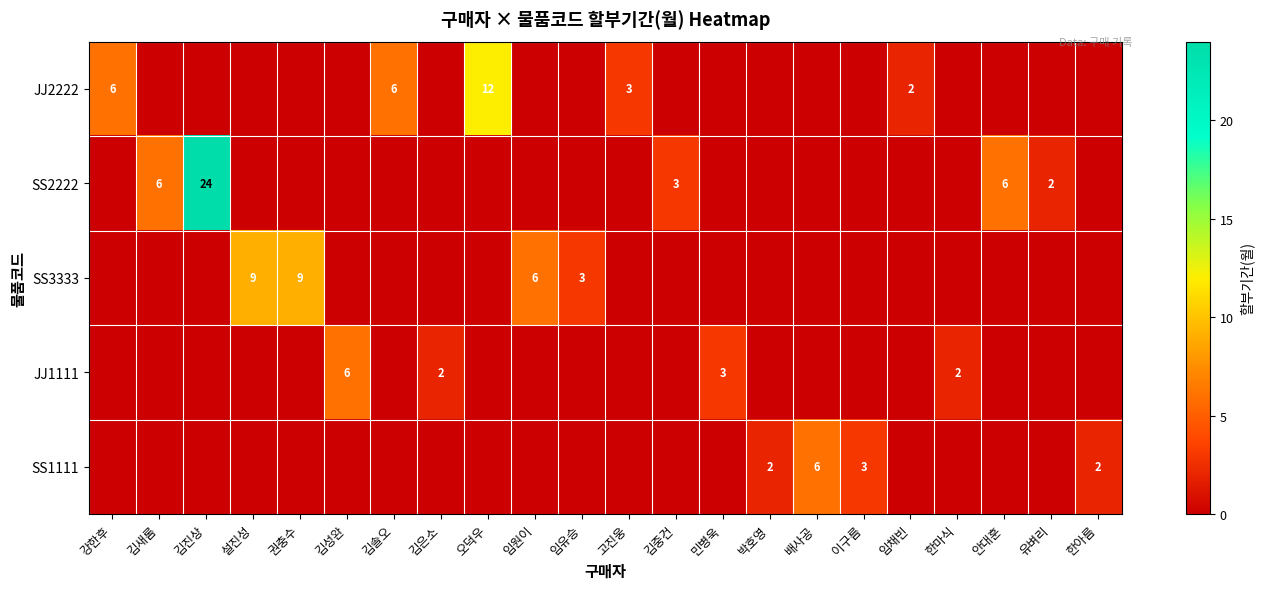

The value of SS3333 at 권충수 is 9. True or false?

True